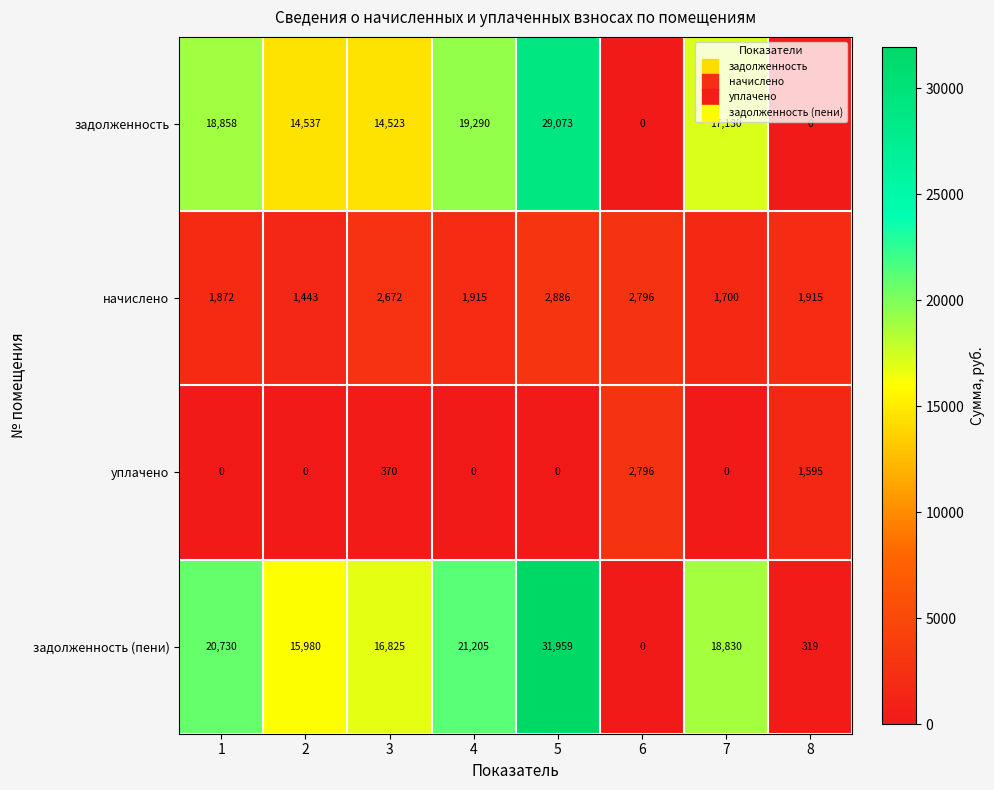

The задолженность (пени) series shows 538 at 8. True or false?

False